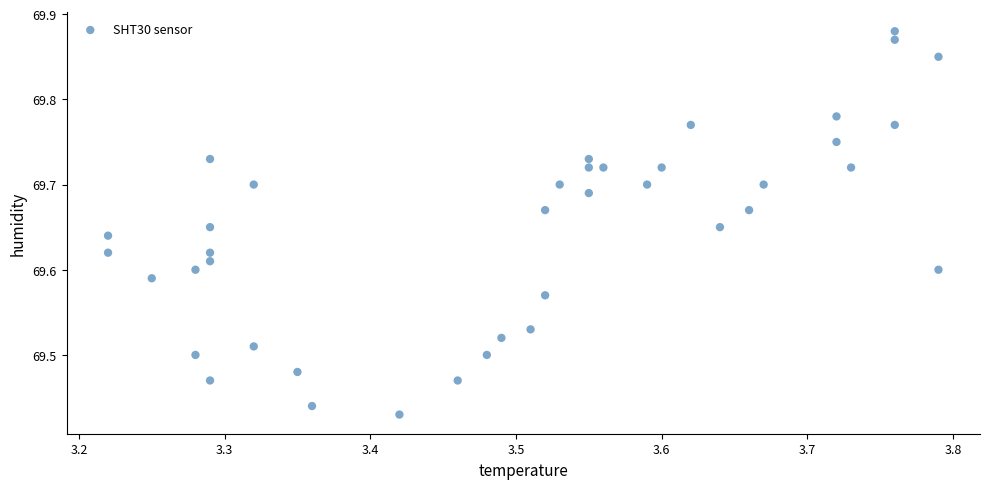

What is the range of X values (max minus min)?

0.6